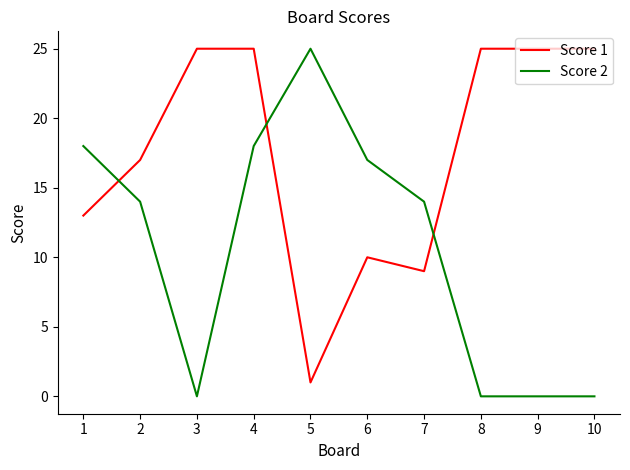

How many categories are shown in the chart?

10